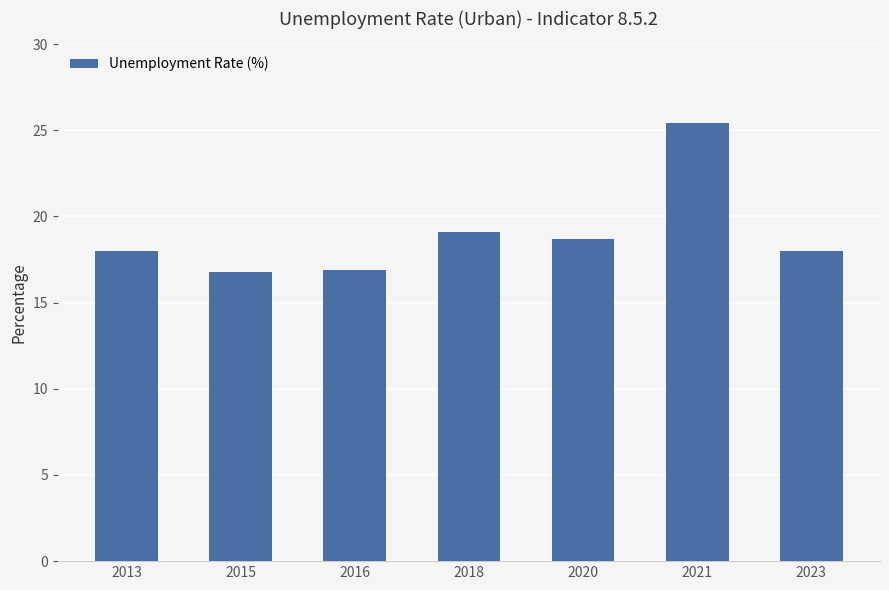

At which category does the chart reach its peak across all series?

2021